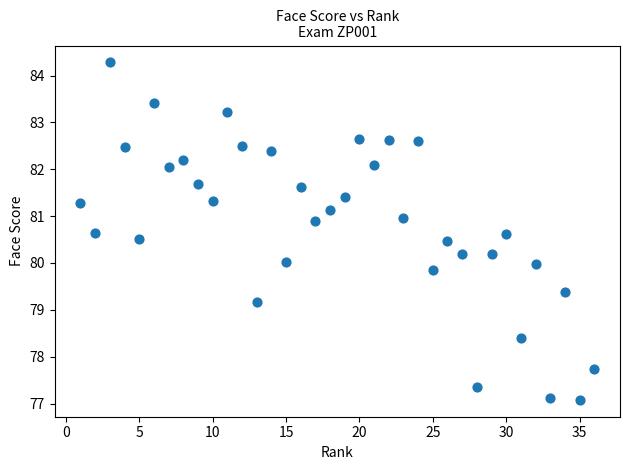

What is the range of X values (max minus min)?

35.0